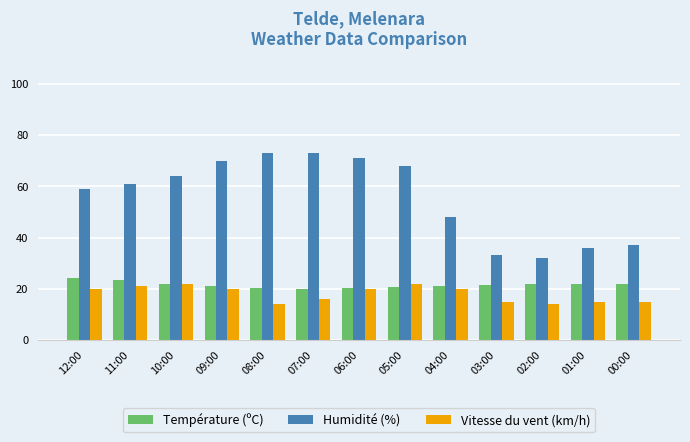

What is the greatest value displayed?

73.0